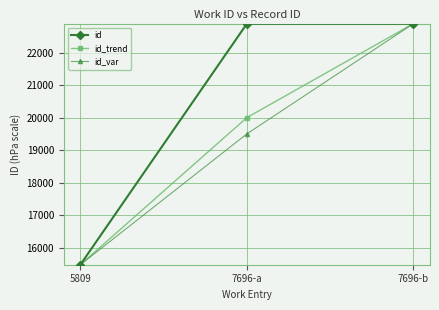

Count the number of data series in this chart.

3